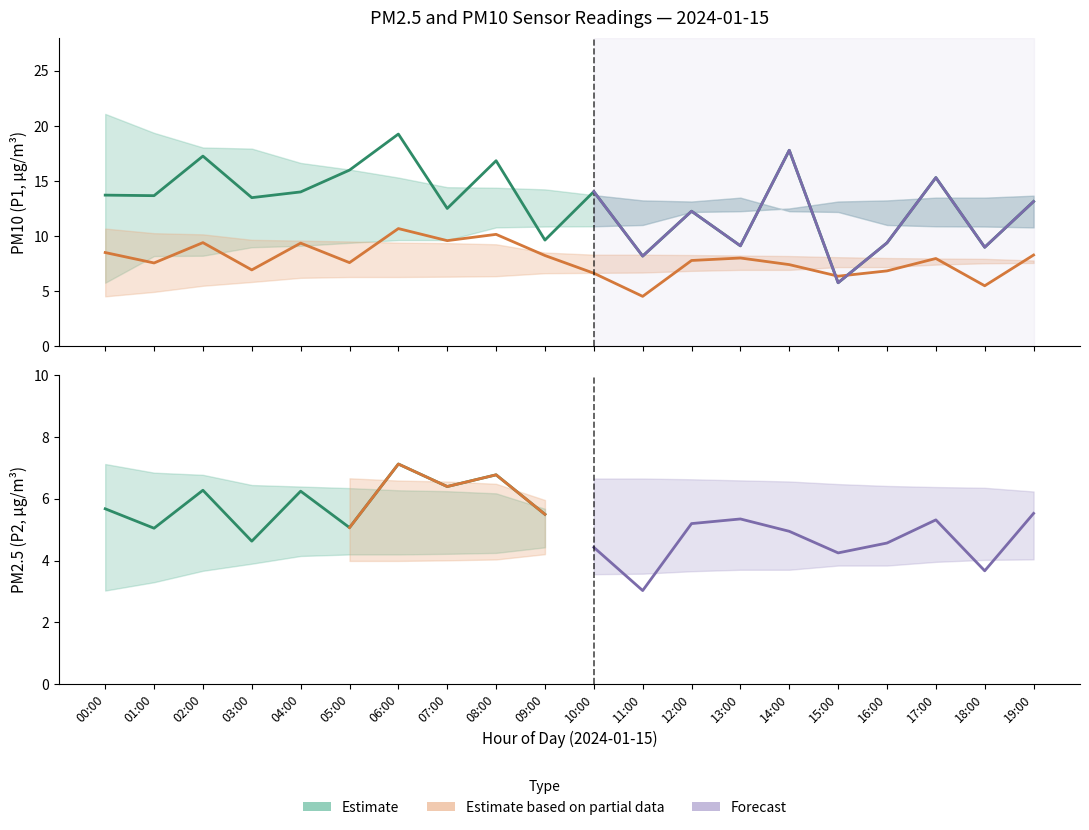

Is the value of P1_lower at 02:00 greater than the value of P2_lower at 06:00?

Yes